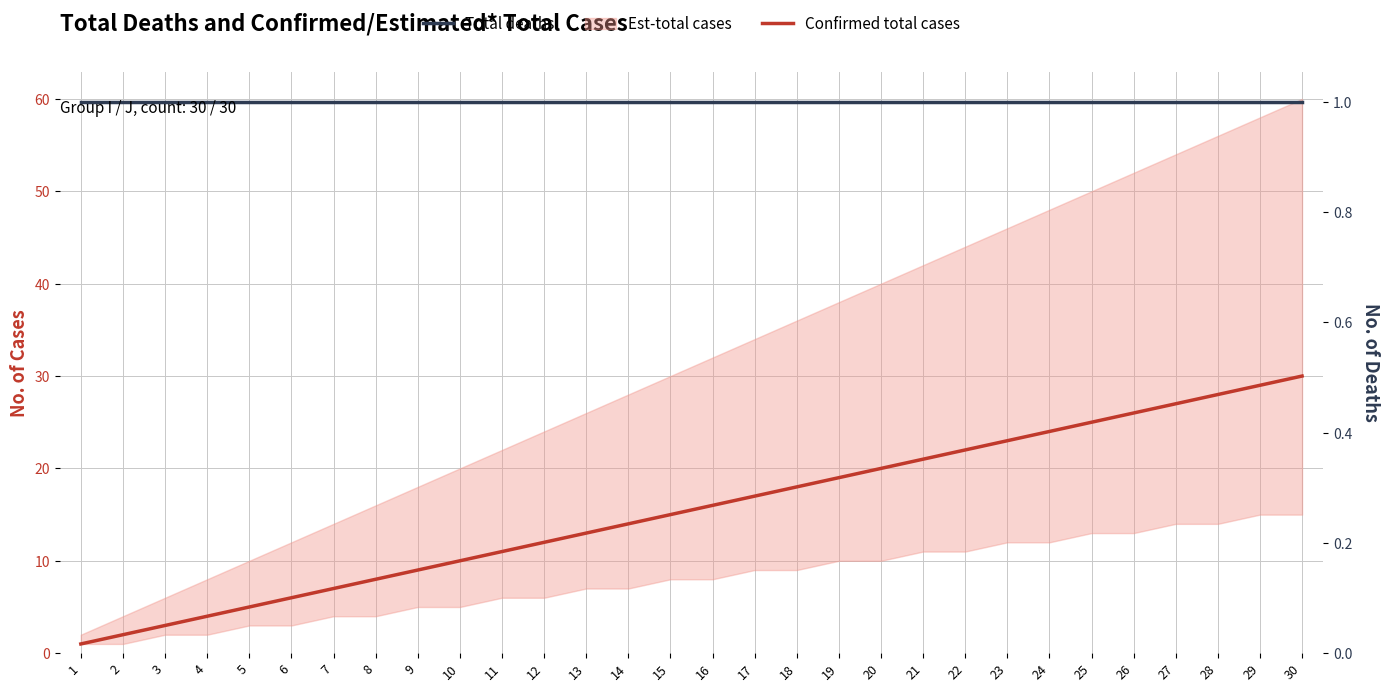

How many lines are shown in the chart?

2